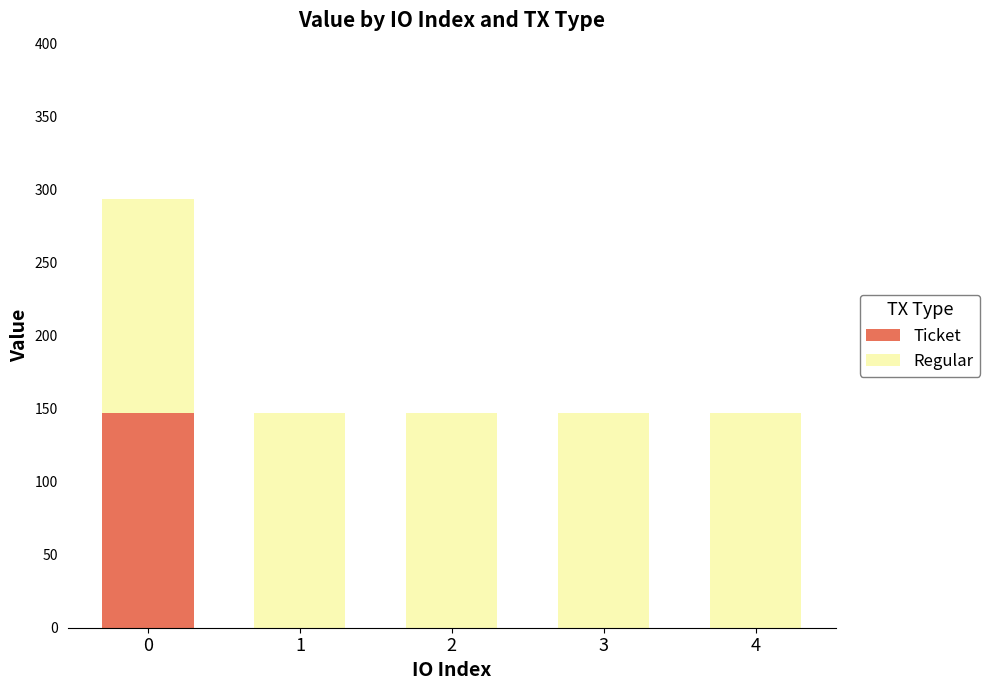

Reading right to left, what are the values for Ticket?

4=0.0	3=0.0	2=0.0	1=0.0	0=146.7